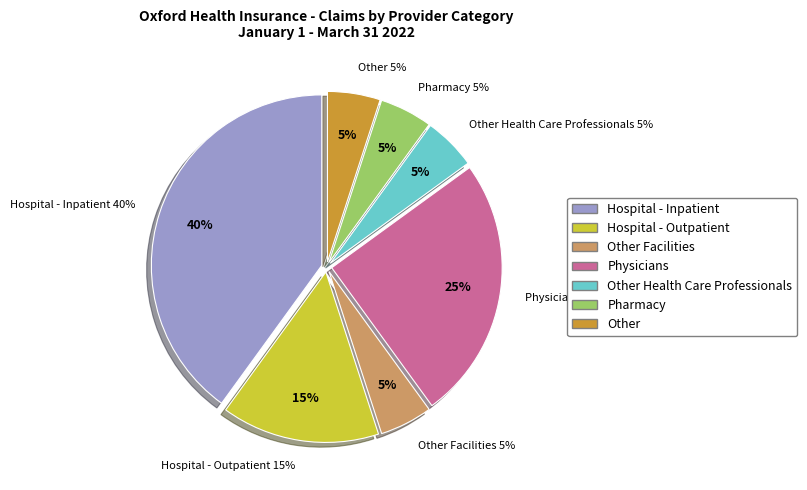

Count the number of slices in the pie.

7